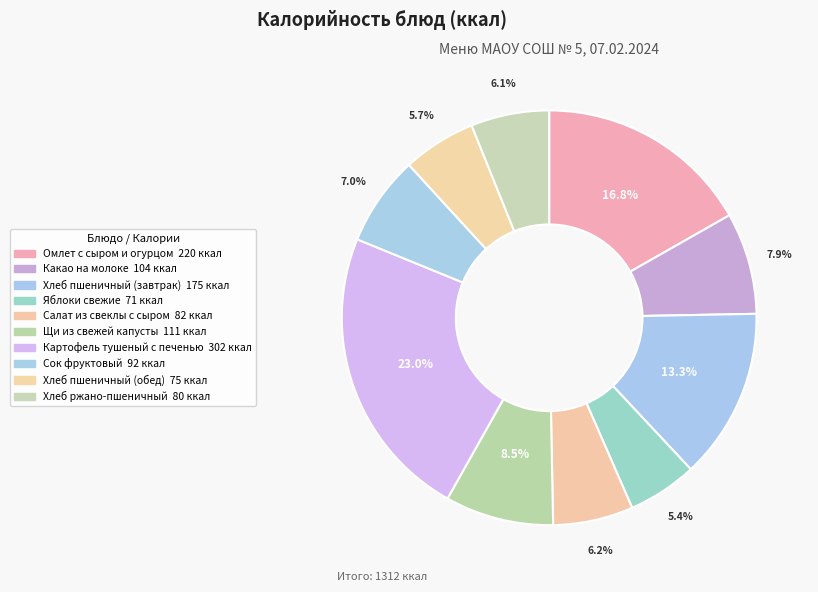

How many segments does this pie chart have?

10